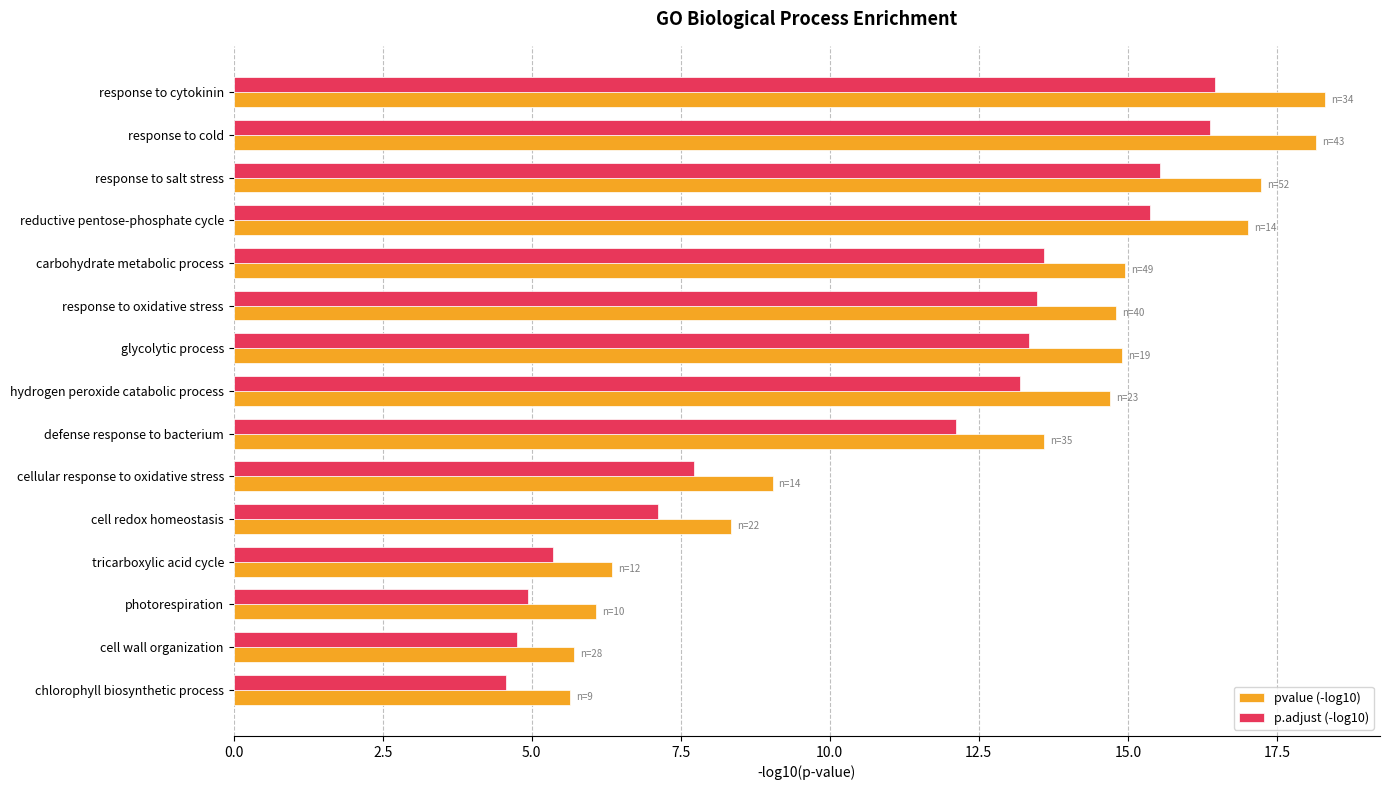

Which series has the largest range (max minus min)?

pvalue (-log10)